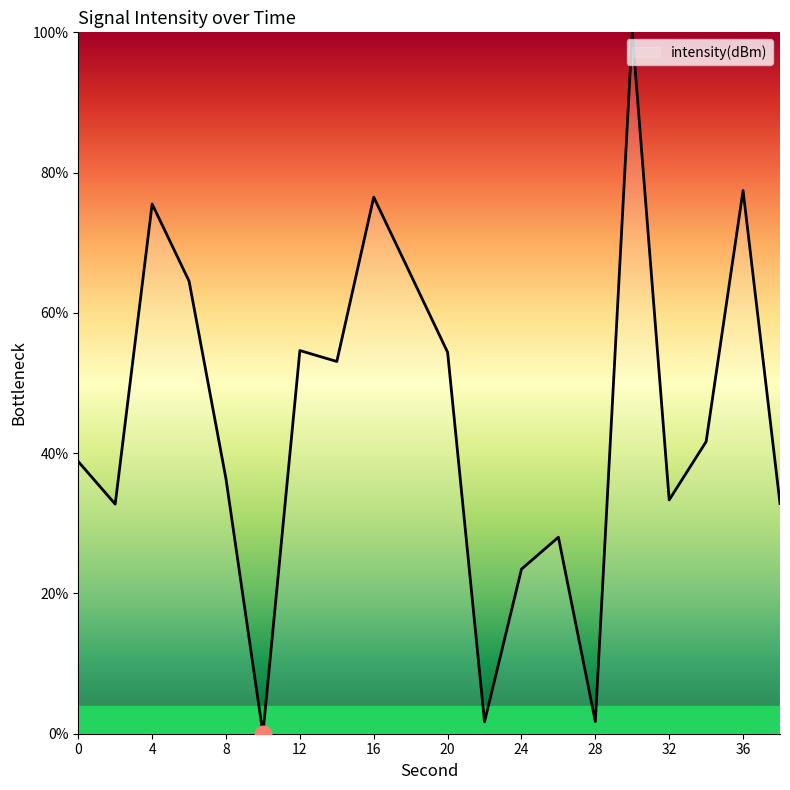

How many values exceed 41?

10